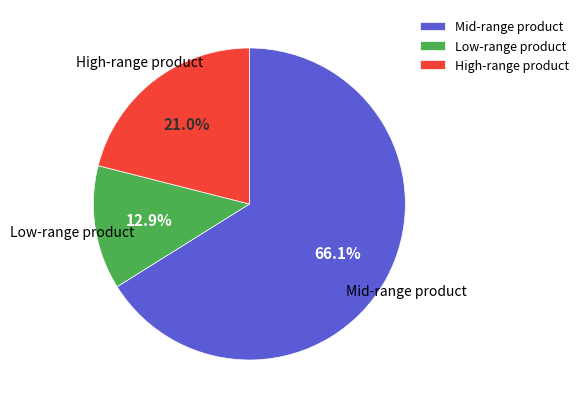

What portion of the pie excludes Low-range product?

87.1%